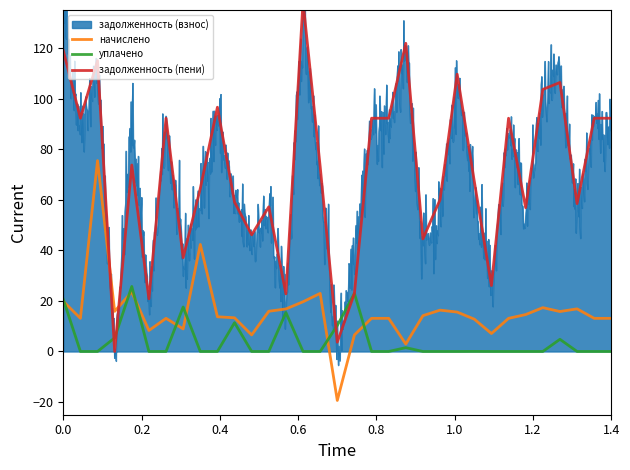

Does the chart display data point markers on the line(s)?

No